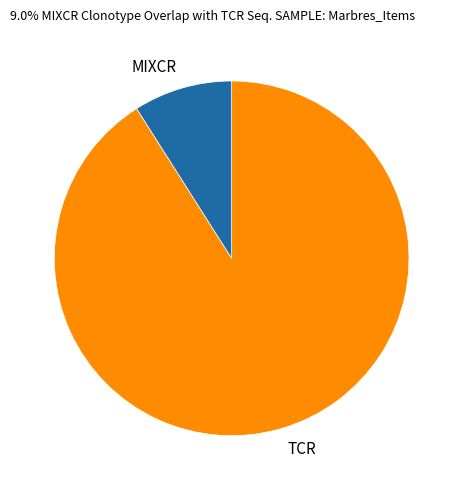

Rank the categories by value from highest to lowest.

TCR, MIXCR